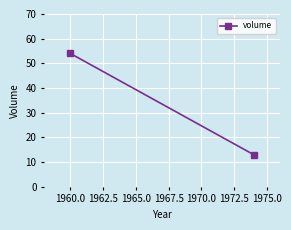

At which label is the value closest to 33?

1960.0